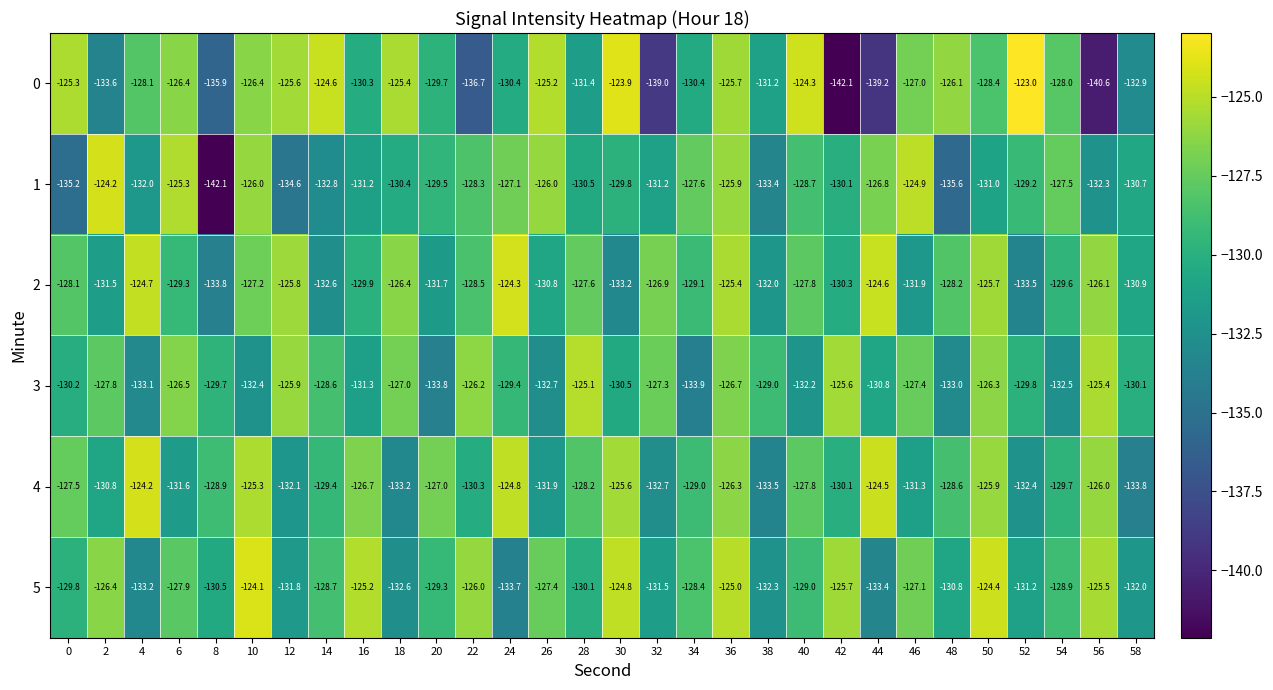

How many data points does each series have?

30